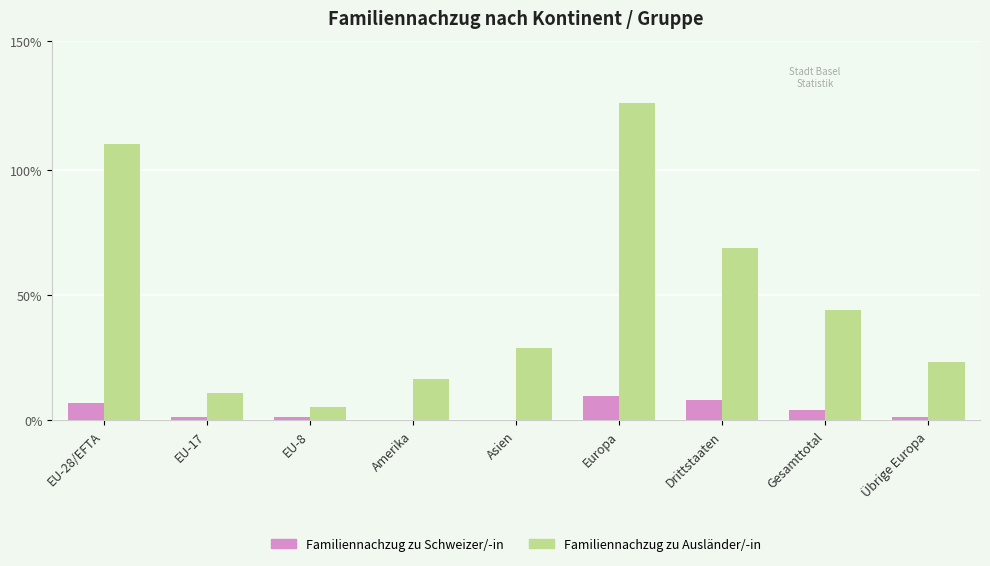

Reading left to right, list all the values displayed in this chart.

Familiennachzug zu Schweizer/-in: EU-28/EFTA=5	EU-17=1	EU-8=1	Amerika=0	Asien=0	Europa=7	Drittstaaten=6	Gesamttotal=3	Übrige Europa=1
Familiennachzug zu Ausländer/-in: EU-28/EFTA=80	EU-17=8	EU-8=4	Amerika=12	Asien=21	Europa=92	Drittstaaten=50	Gesamttotal=32	Übrige Europa=17